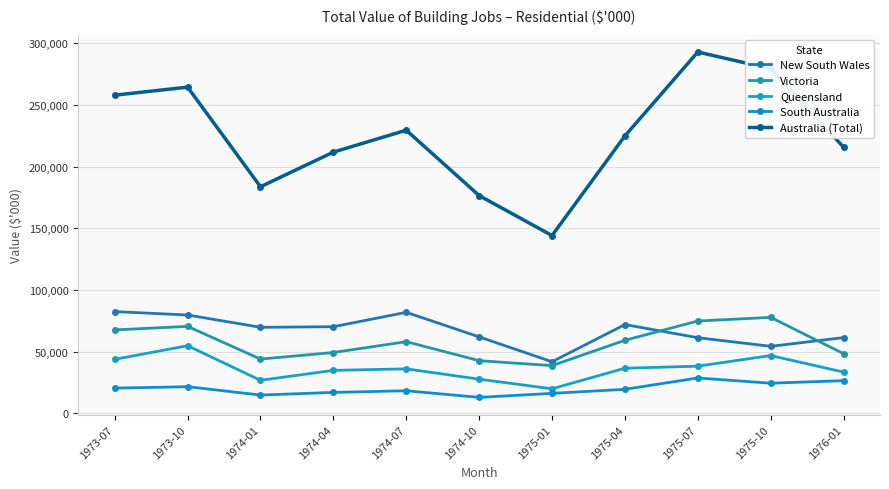

True or false: South Australia and Queensland intersect in this chart.

False